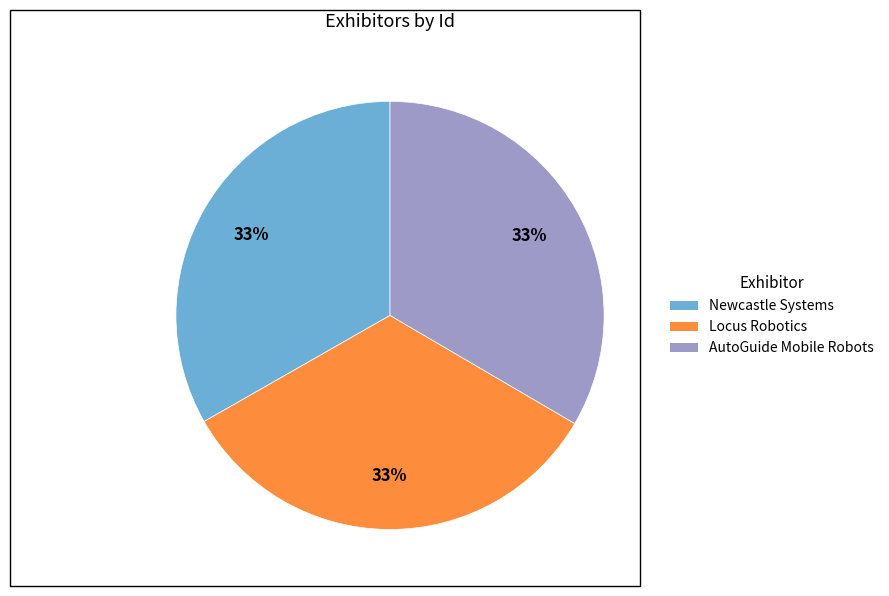

To the nearest percent, what percentage of the pie is Newcastle Systems?

33%